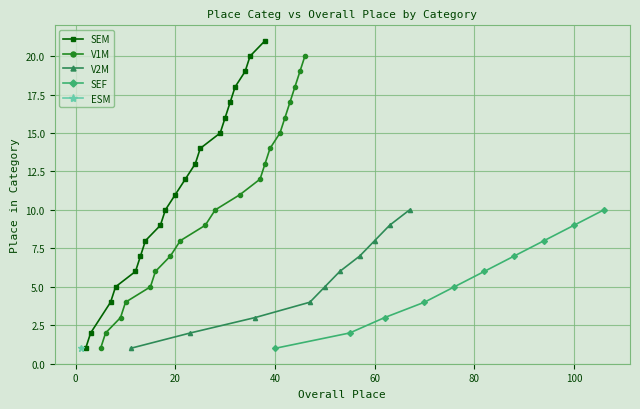

Does the chart display data point markers on the line(s)?

Yes